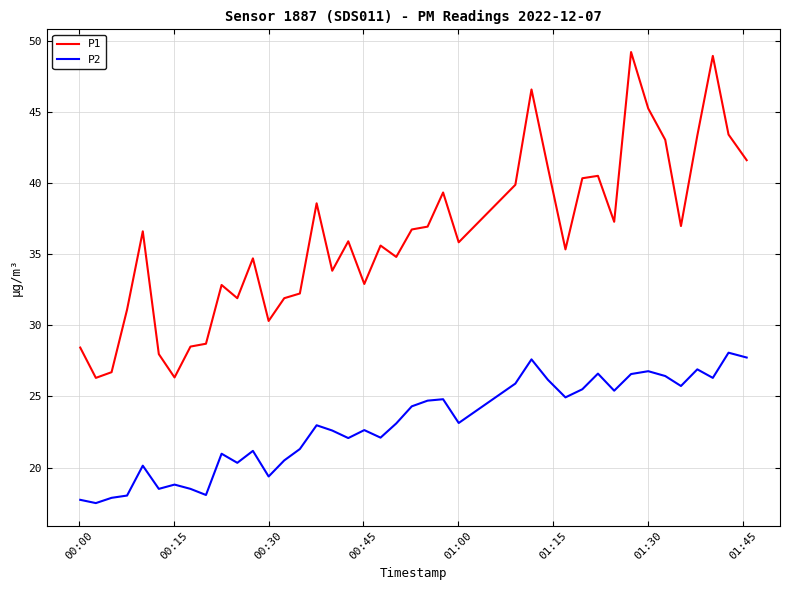

True or false: P2 and P1 intersect in this chart.

False